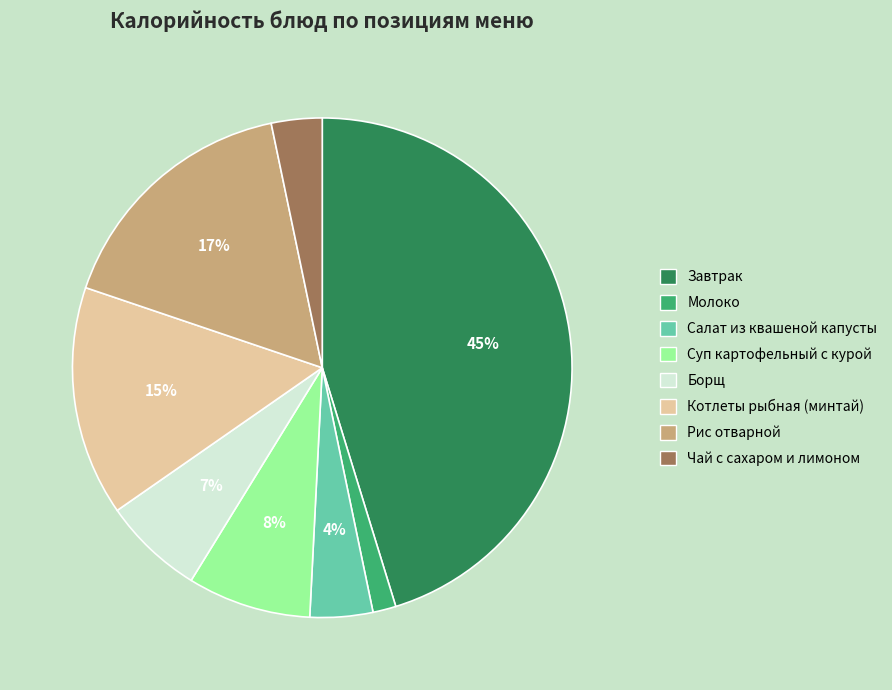

Between Молоко and Рис отварной, which is larger?

Рис отварной